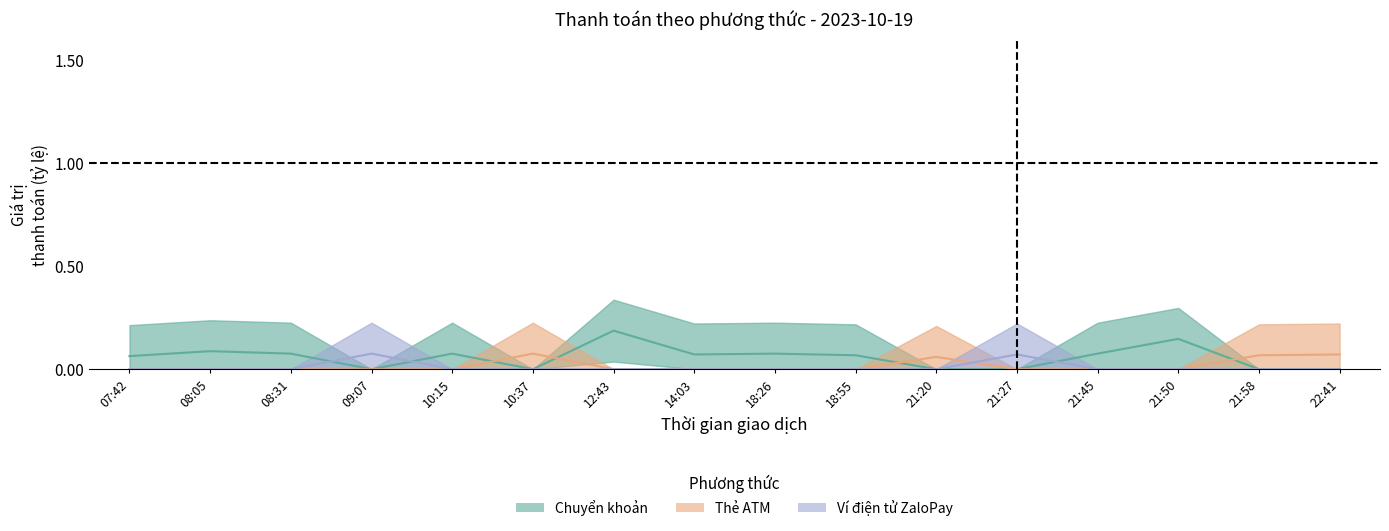

At which category is the sum across all series the highest?

12:43